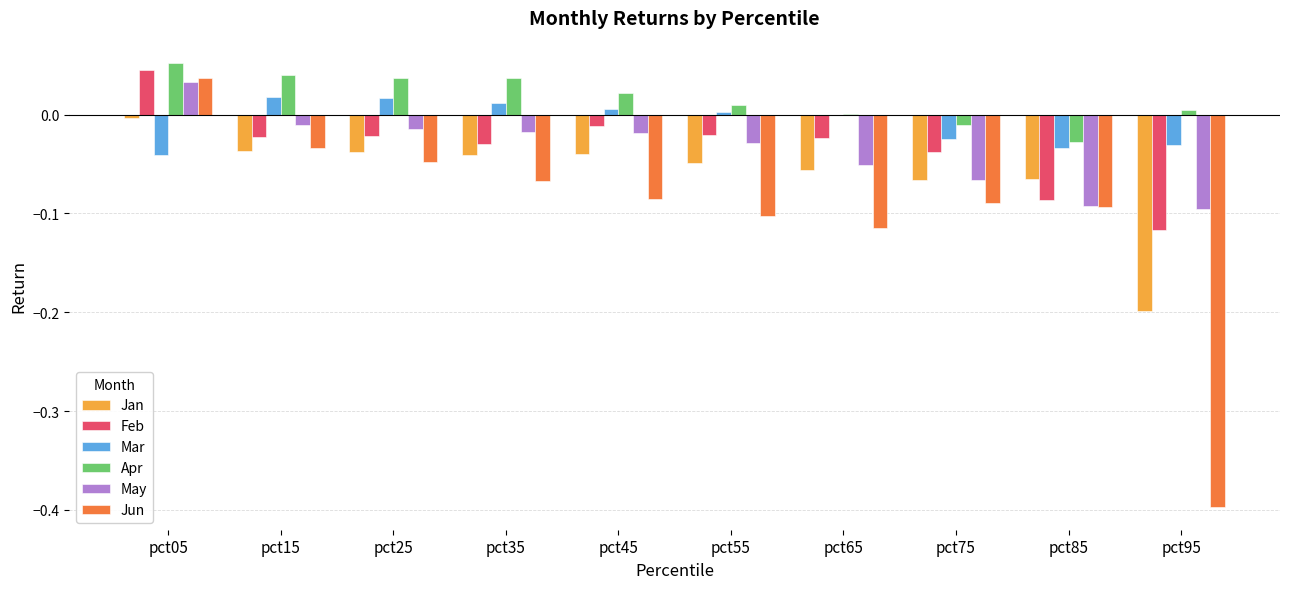

Is the value of Jan at pct25 greater than the value of Jun at pct65?

Yes